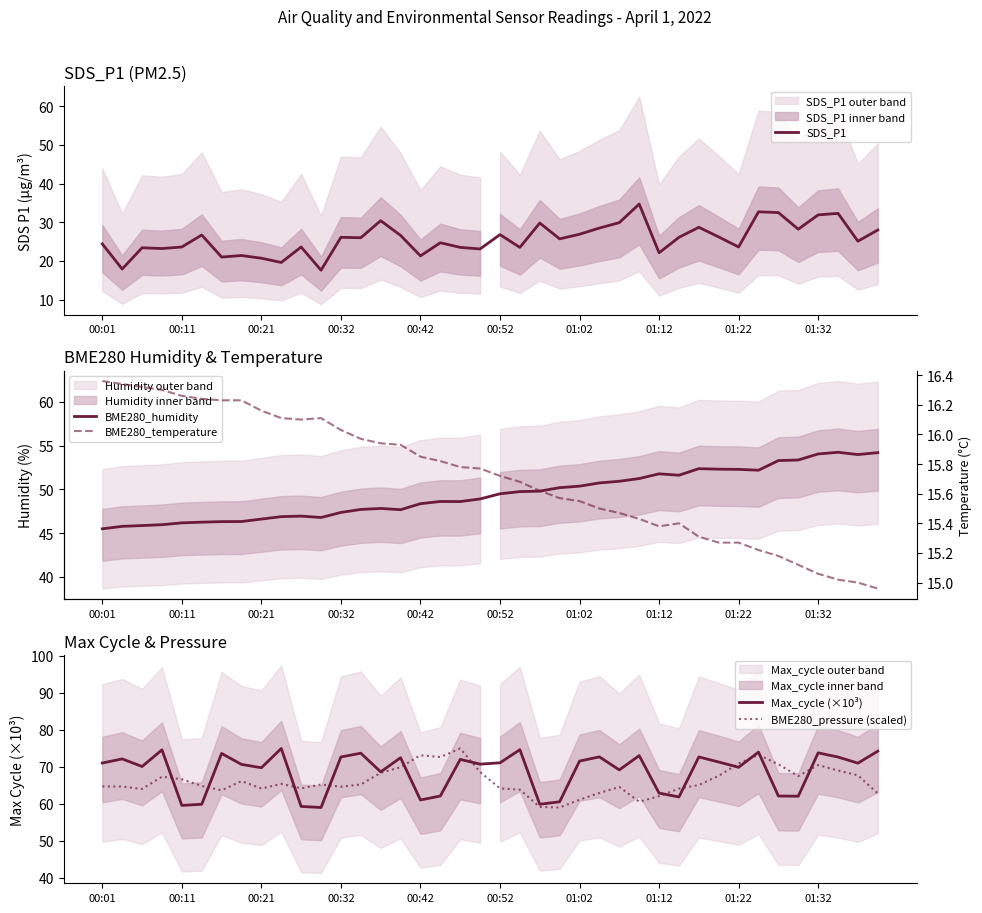

True or false: BME280_humidity and SDS_P1 cross at least once.

False